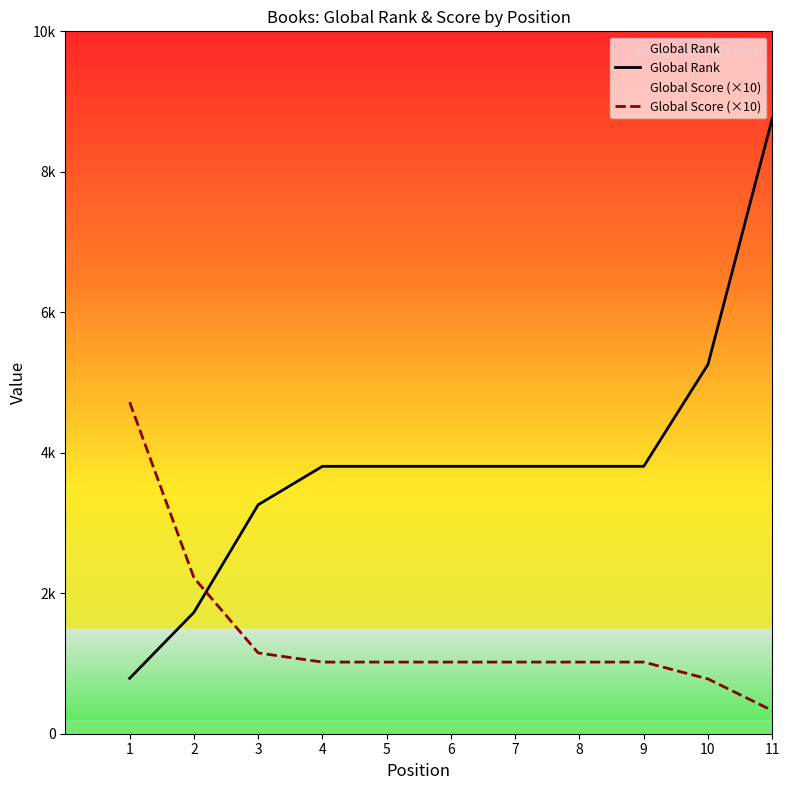

Between 1 and 10, which series saw the biggest shift?

Global Rank